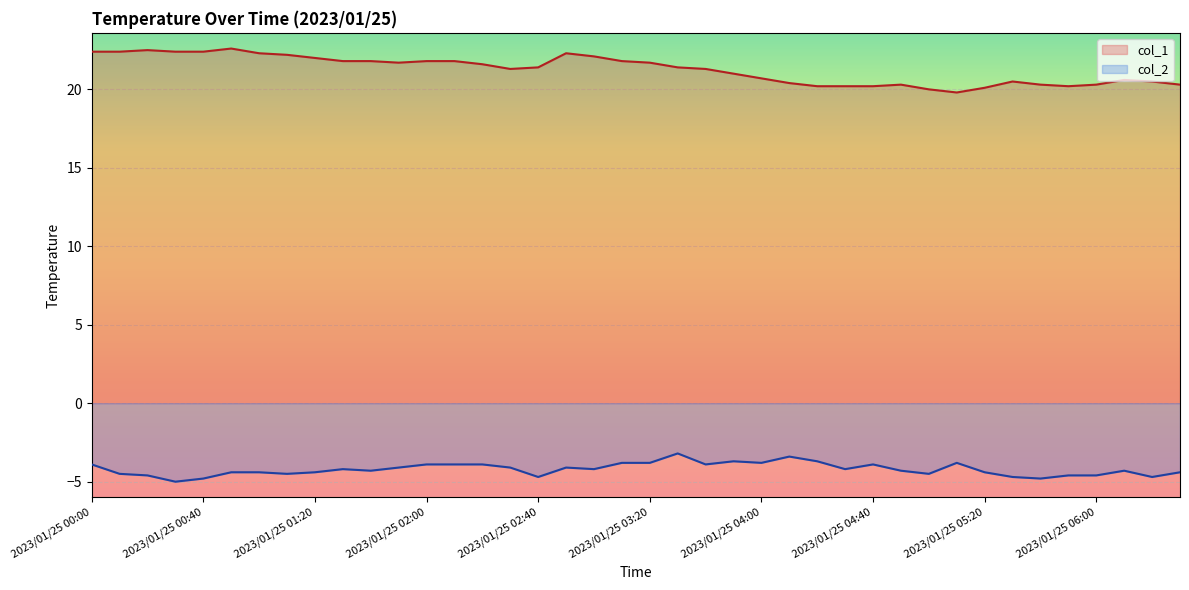

What is the smallest value displayed?

-5.0